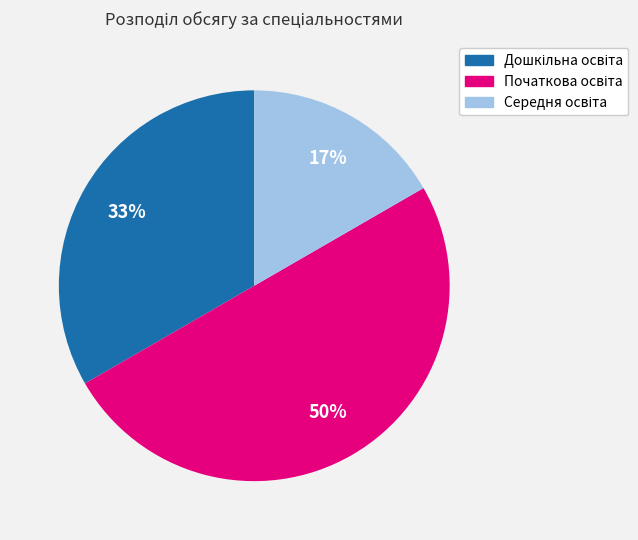

To the nearest percent, what is the average slice percentage?

33%